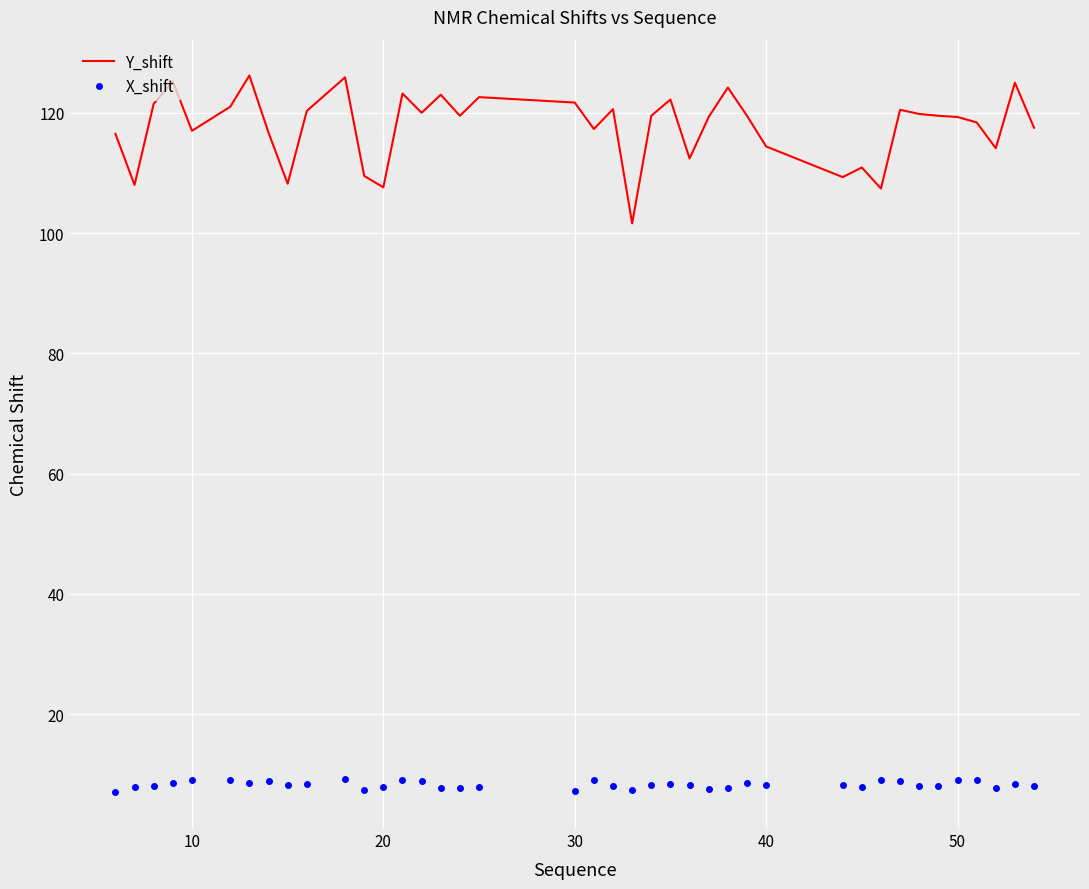

In Y_shift, how many points are lower than both neighbors (excluding endpoints)?

12